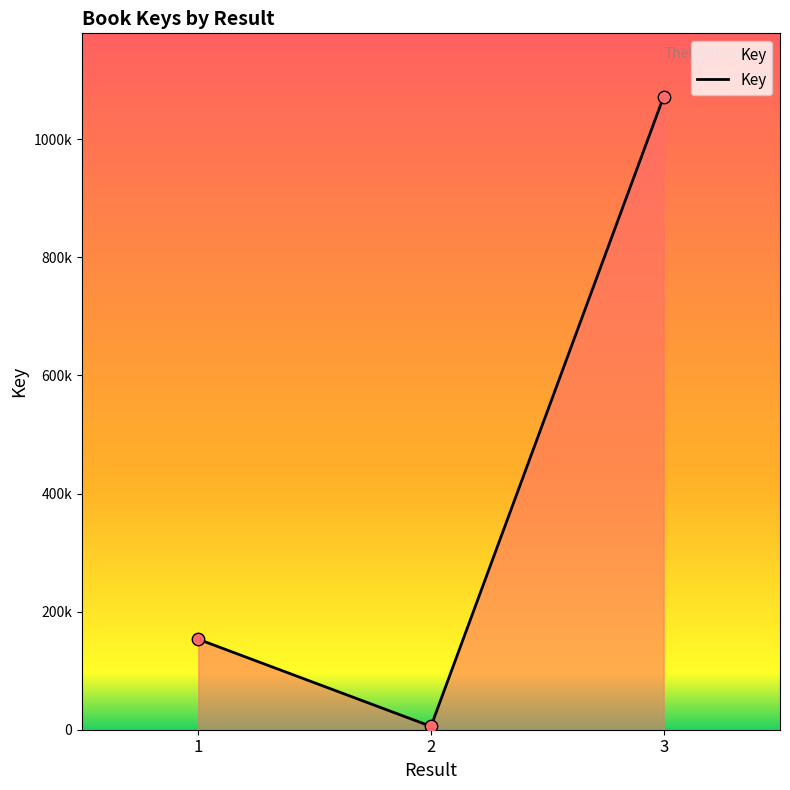

Does the chart have visible grid lines?

No